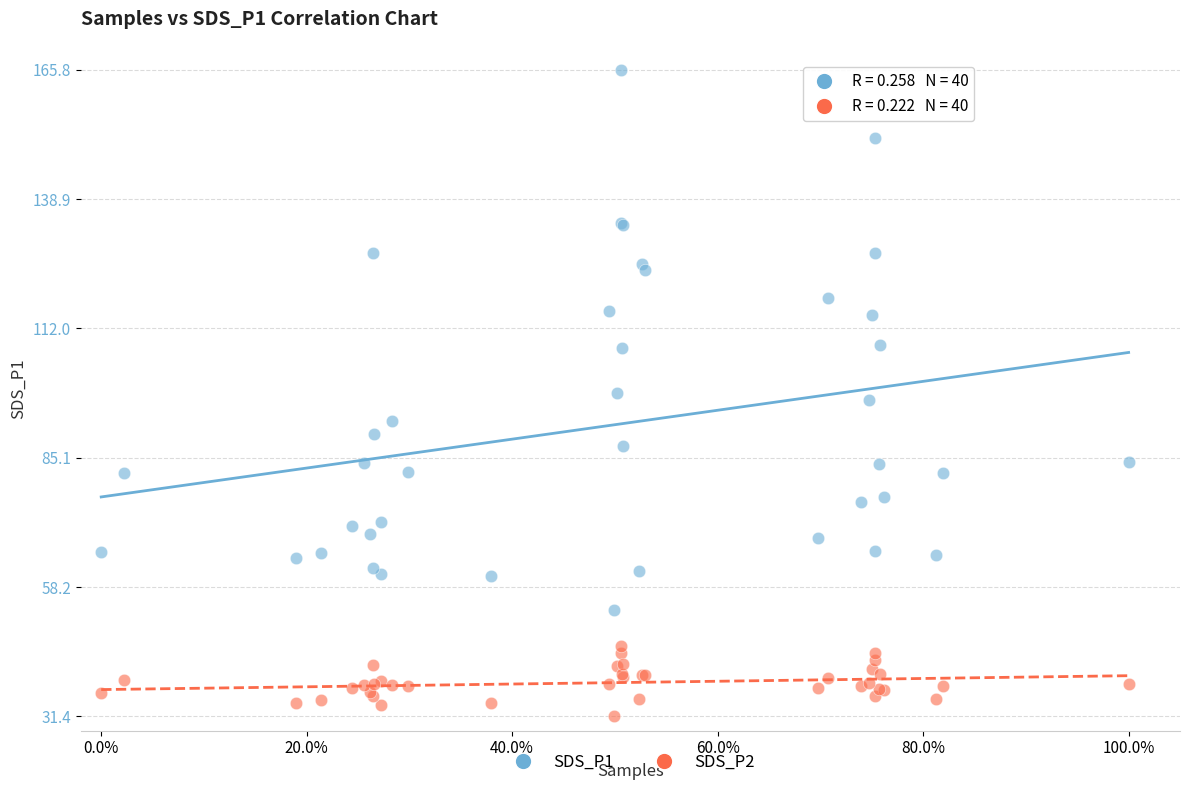

What are all the series names shown in the legend?

SDS_P1, SDS_P2